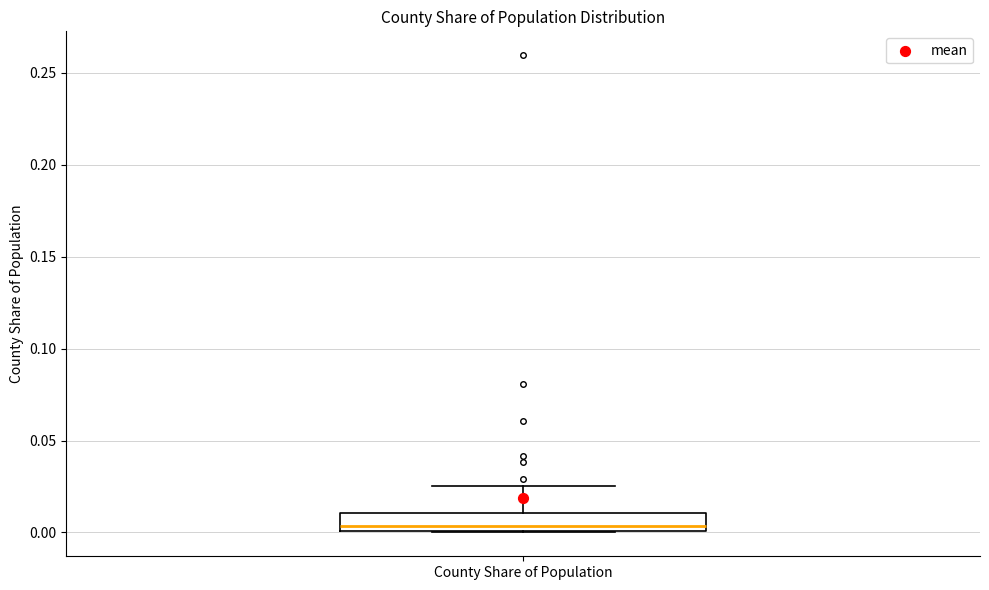

Where is the lower edge of the box for County Share of Population on the y-axis? The values are not printed on the chart, so give them approximately, as read against the axis.

0.000